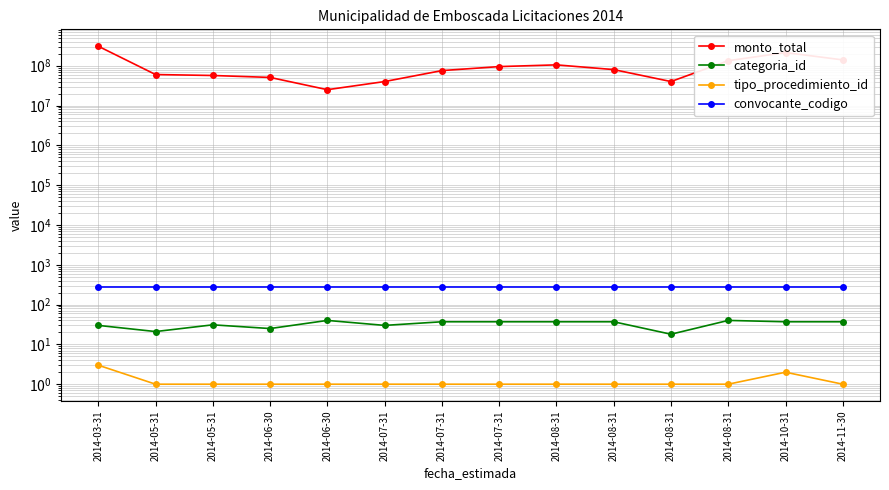

True or false: tipo_procedimiento_id and convocante_codigo intersect in this chart.

False